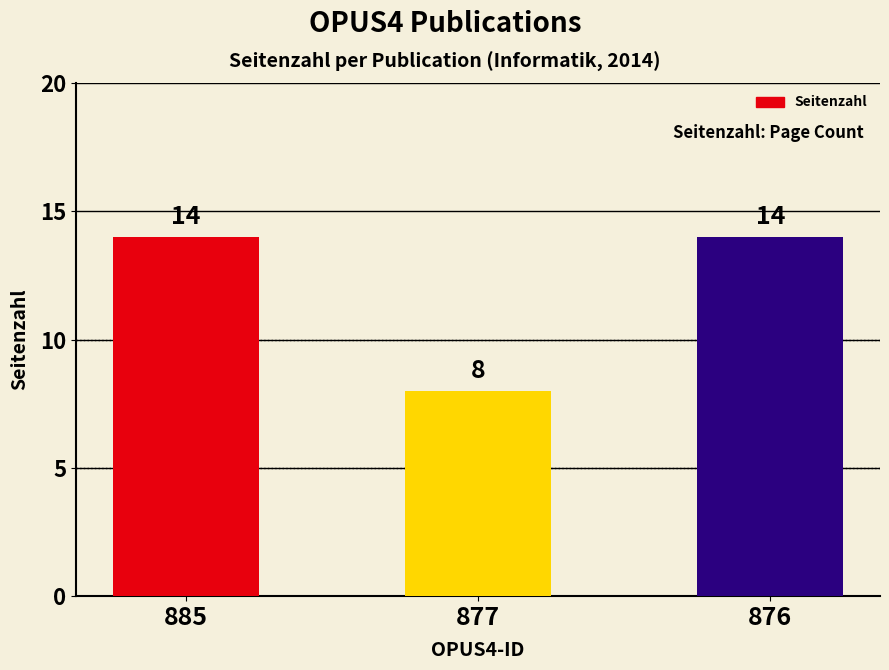

Which label corresponds to the smallest value in the chart?

877